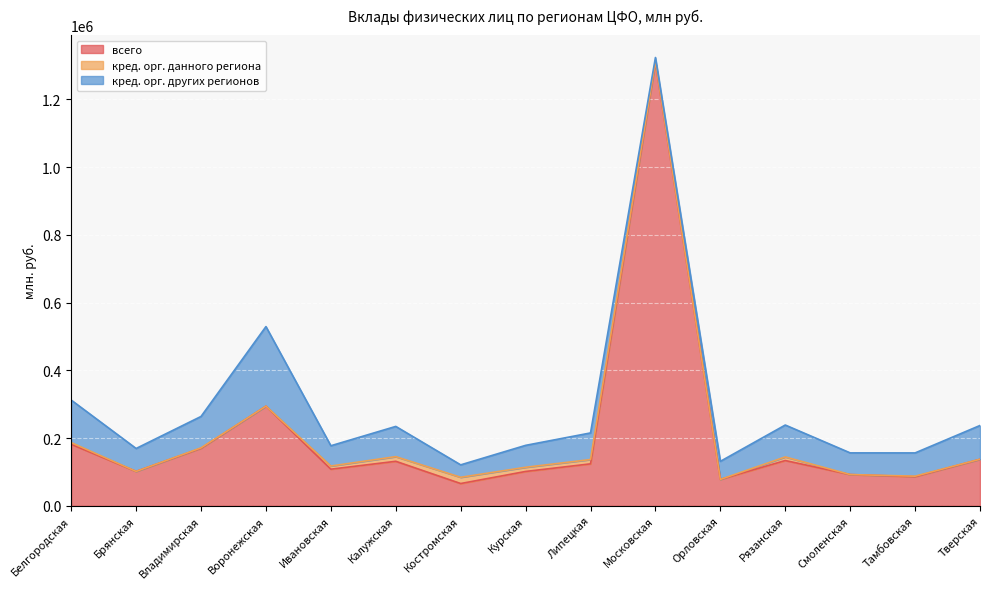

At which category is the sum across all series the highest?

Московская